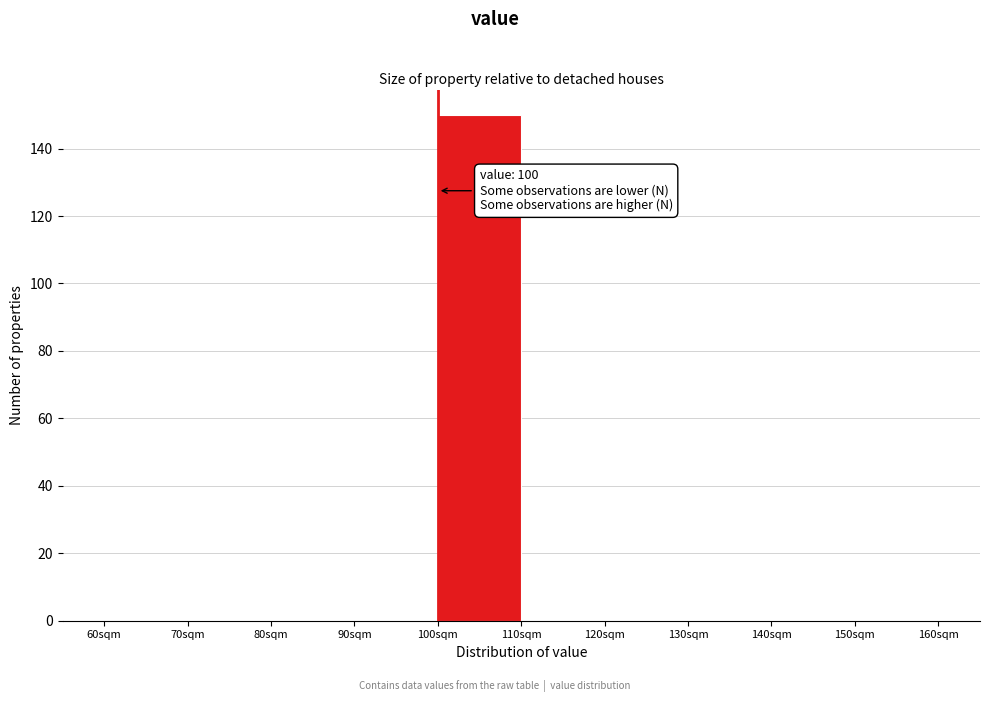

Which range on the x-axis has the tallest bar?

100 to 110